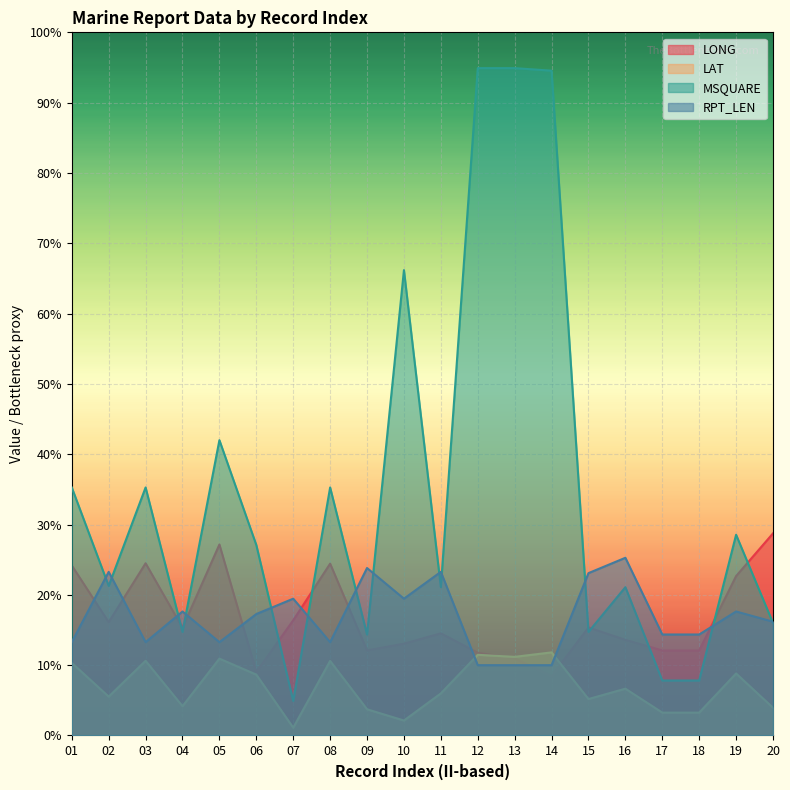

Reading right to left, transcribe all the data shown in this chart.

LONG: 20=158.1	19=124.7	18=66.5	17=66.5	16=74.8	15=84.5	14=46.3	13=60.4	12=64.7	11=79.9	10=71.8	09=66.5	08=134.4	07=90.1	06=49.6	05=149.4	04=84.2	03=134.7	02=88.6	01=133.0
LAT: 20=21.7	19=48.5	18=17.9	17=17.9	16=36.6	15=28.5	14=65.0	13=61.5	12=63.1	11=32.9	10=11.7	09=20.5	08=58.3	07=6.1	06=47.6	05=60.1	04=22.9	03=58.4	02=30.4	01=56.8
MSQUARE: 20=88.0	19=157.0	18=43.0	17=43.0	16=116.0	15=81.0	14=520.0	13=522.0	12=522.0	11=116.0	10=364.0	09=79.0	08=194.0	07=27.0	06=149.0	05=231.0	04=81.0	03=194.0	02=117.0	01=194.0
RPT_LEN: 20=89.0	19=97.0	18=79.0	17=79.0	16=139.0	15=127.0	14=55.0	13=55.0	12=55.0	11=128.0	10=107.0	09=131.0	08=73.0	07=107.0	06=95.0	05=73.0	04=97.0	03=73.0	02=128.0	01=73.0